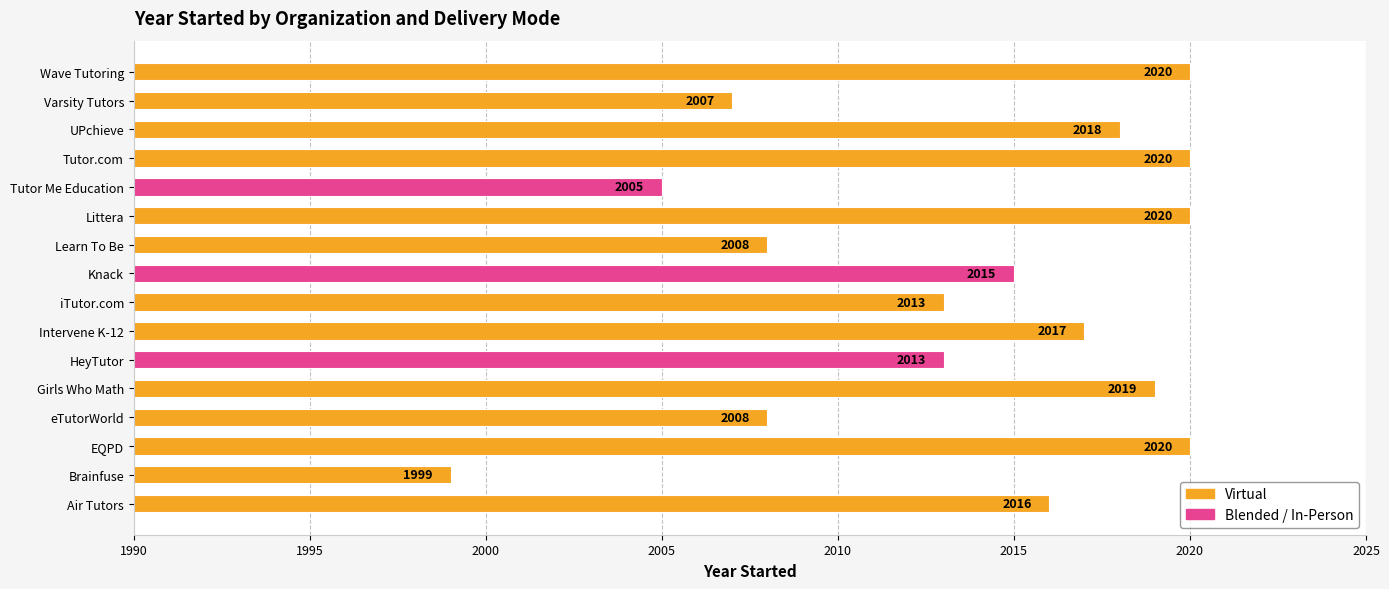

What value does the data have at iTutor.com, to the nearest 10?

2010